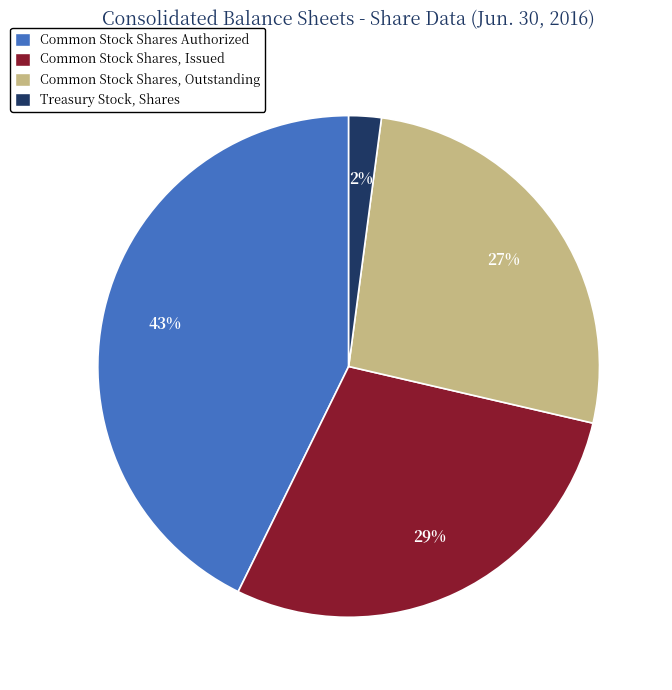

Is there any slice that represents more than half of the pie?

No